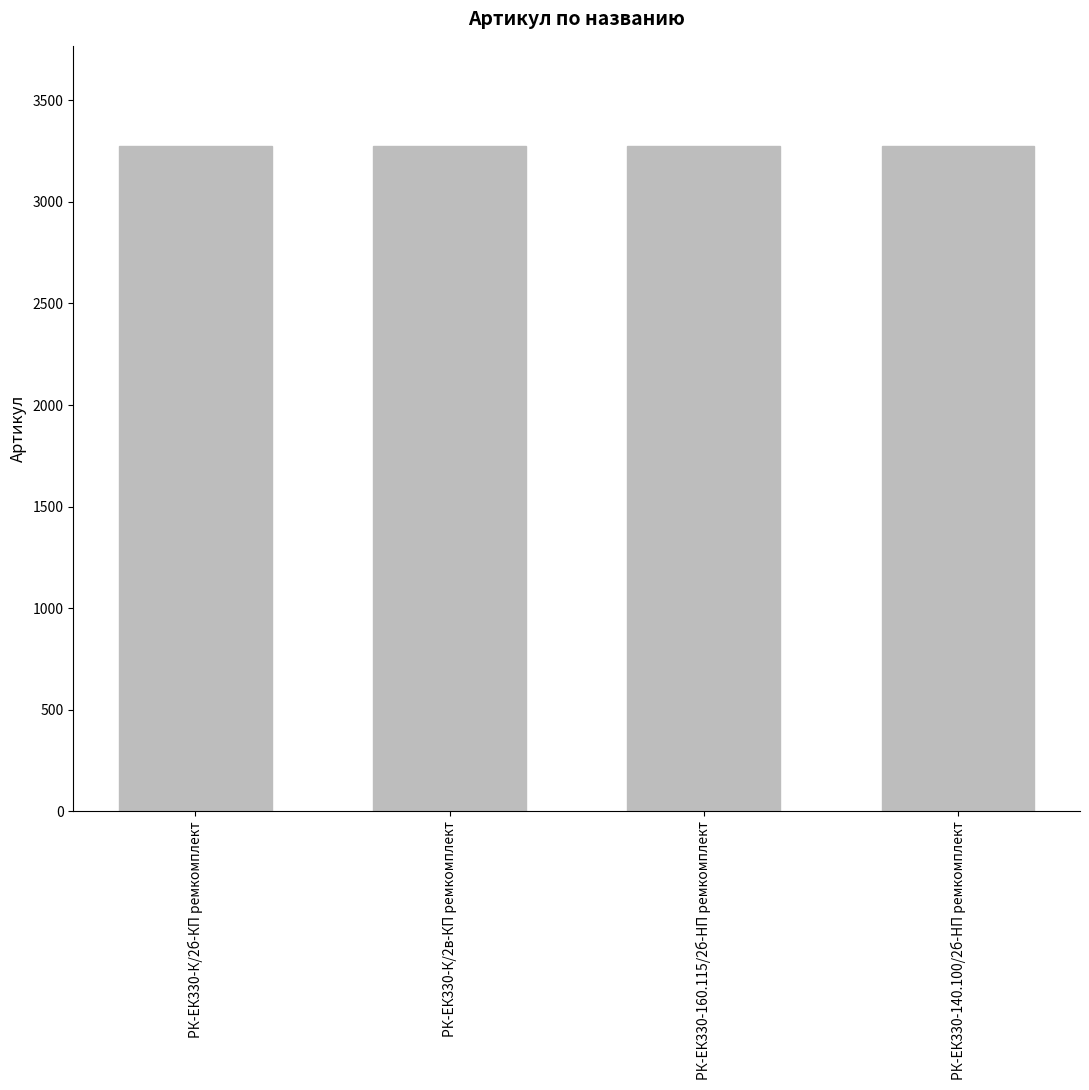

What is the value of the 3rd bar from the left?

3274